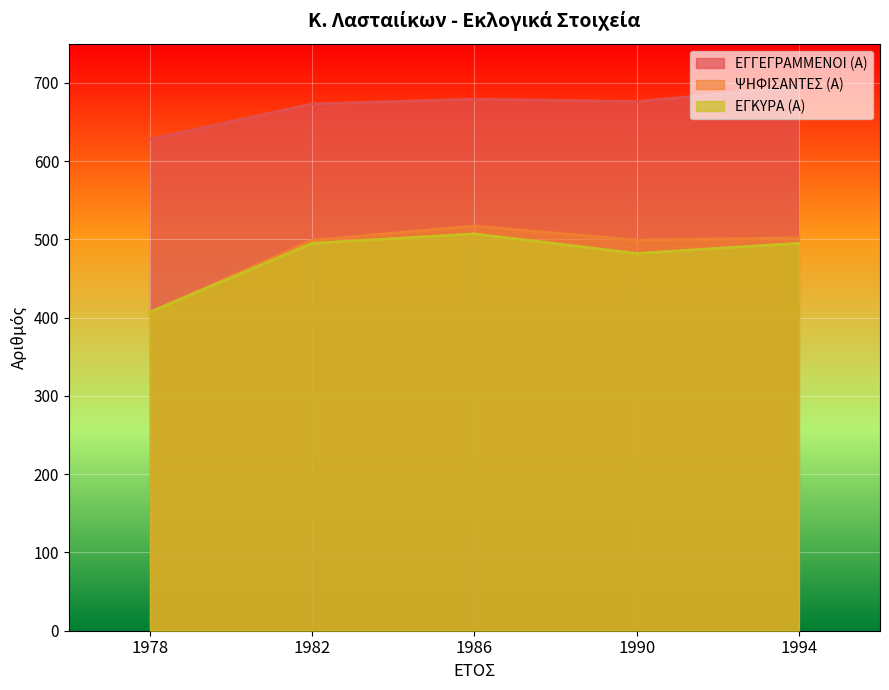

What value does the ΕΓΚΥΡΑ (Α) series have at 1986, to the nearest 50?

500